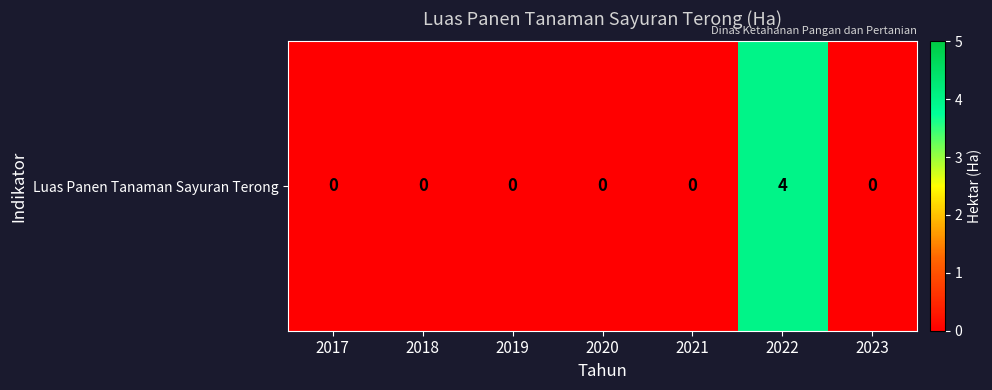

How many distinct data groups are displayed?

1